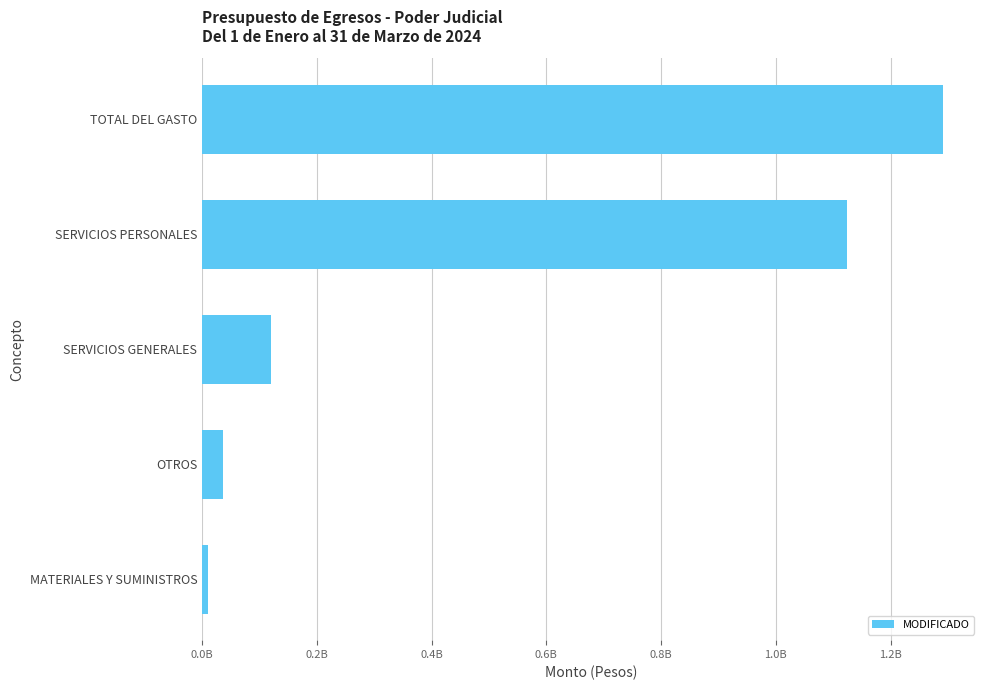

What is the sum of all values?

2582370565